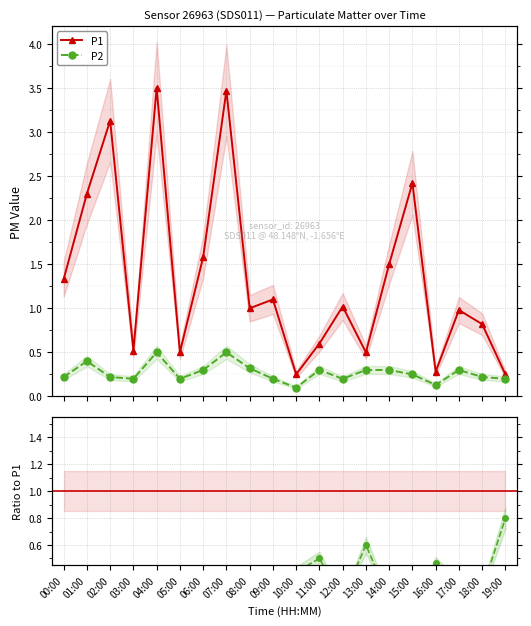

What is the value of the P2/P1 point at the 18th from the left?

0.3